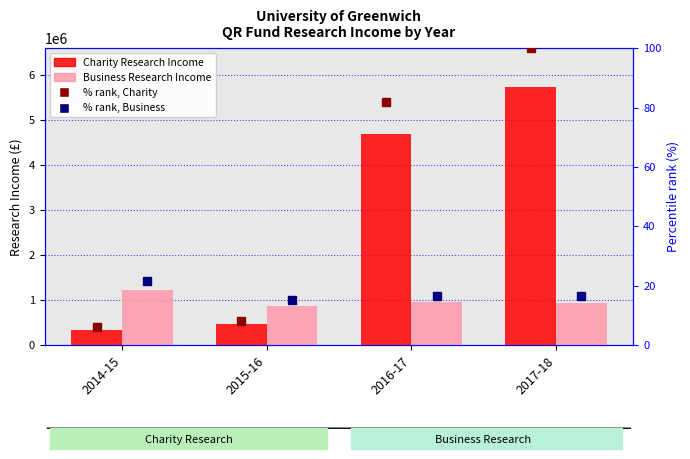

What are all the series names shown in the legend?

Charity Research Income, Business Research Income, % rank, Charity, % rank, Business